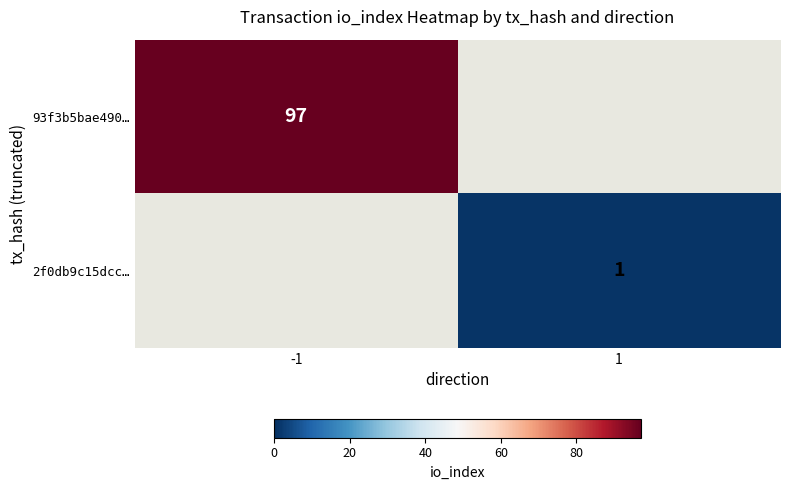

The 93f3b5bae490… series shows 97 at -1. True or false?

True